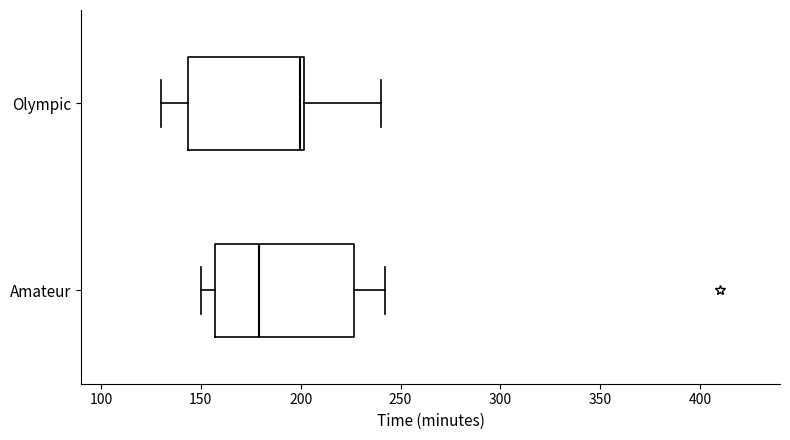

Reading bottom to top, read every box against the x-axis: the position of its median line, the range the box covers, and the ends of its whiskers. The values are not printed on the chart, so give them approximately, as read against the axis.

Amateur: median 180, box 155 to 225, whiskers 150 to 240
Olympic: median 200 (just left of the box's right edge), box 145 to 200, whiskers 130 to 240